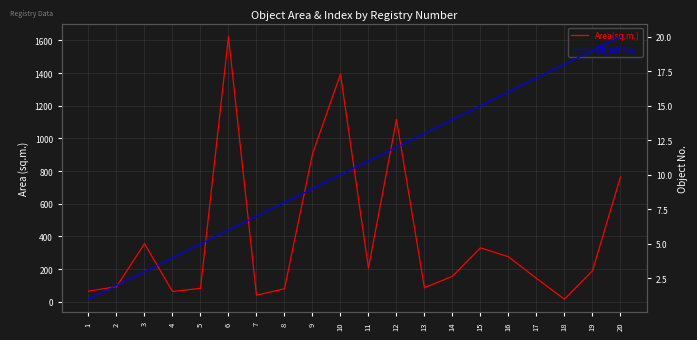

The Object No. series shows 2.3 at 5. True or false?

False